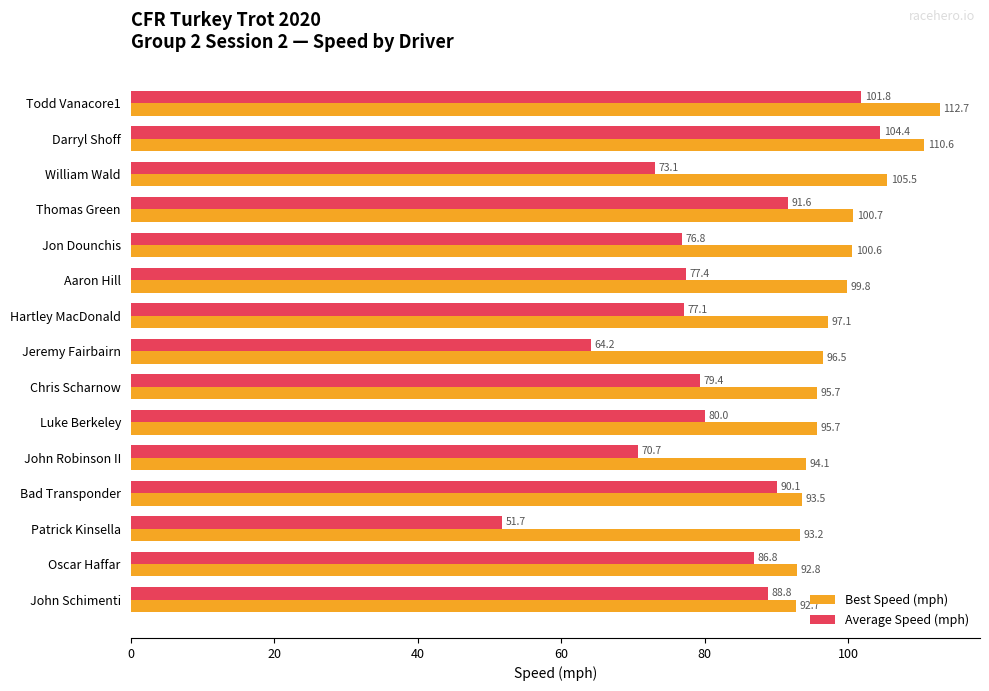

Rank the series by their maximum value, from lowest to highest.

Average Speed (mph), Best Speed (mph)